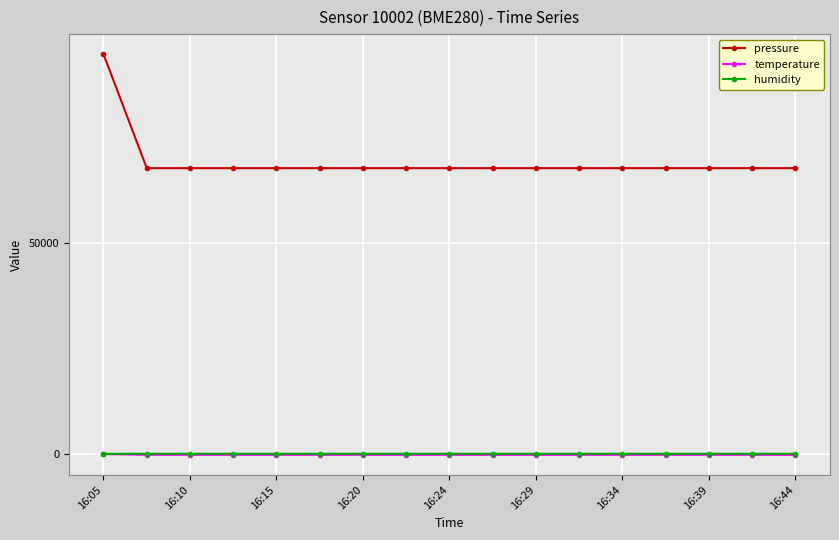

True or false: temperature and pressure intersect in this chart.

False